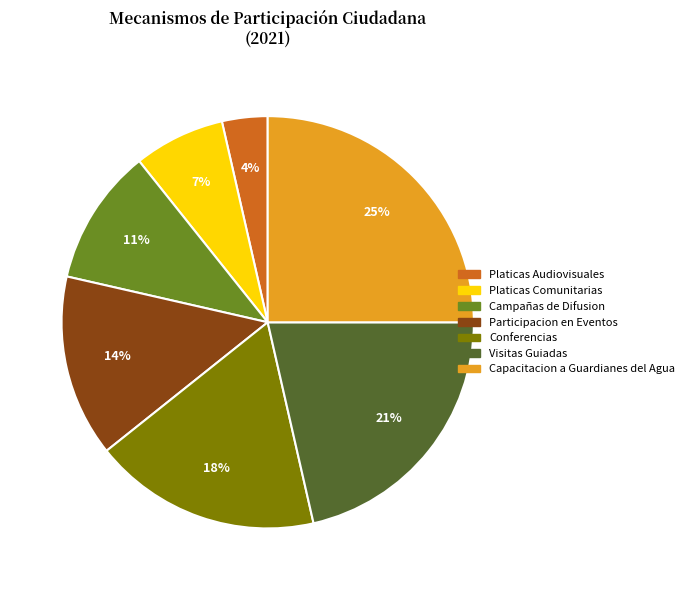

To the nearest percent, what portion does Visitas Guiadas represent?

21%